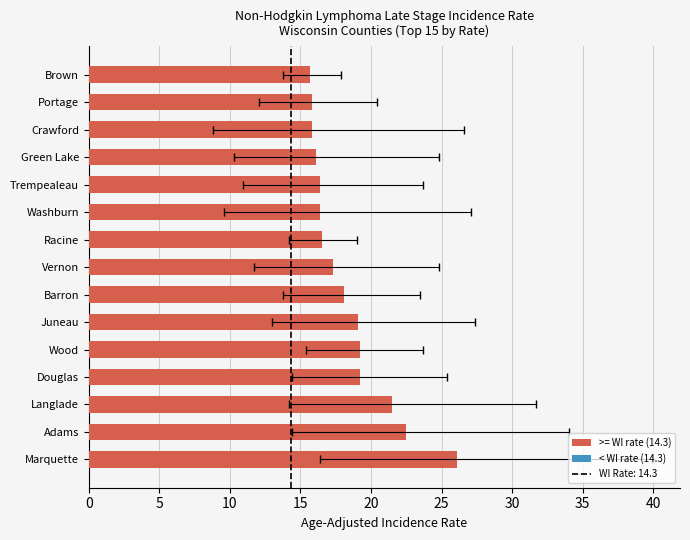

What is the sum of the values at Trempealeau and Barron?

34.5